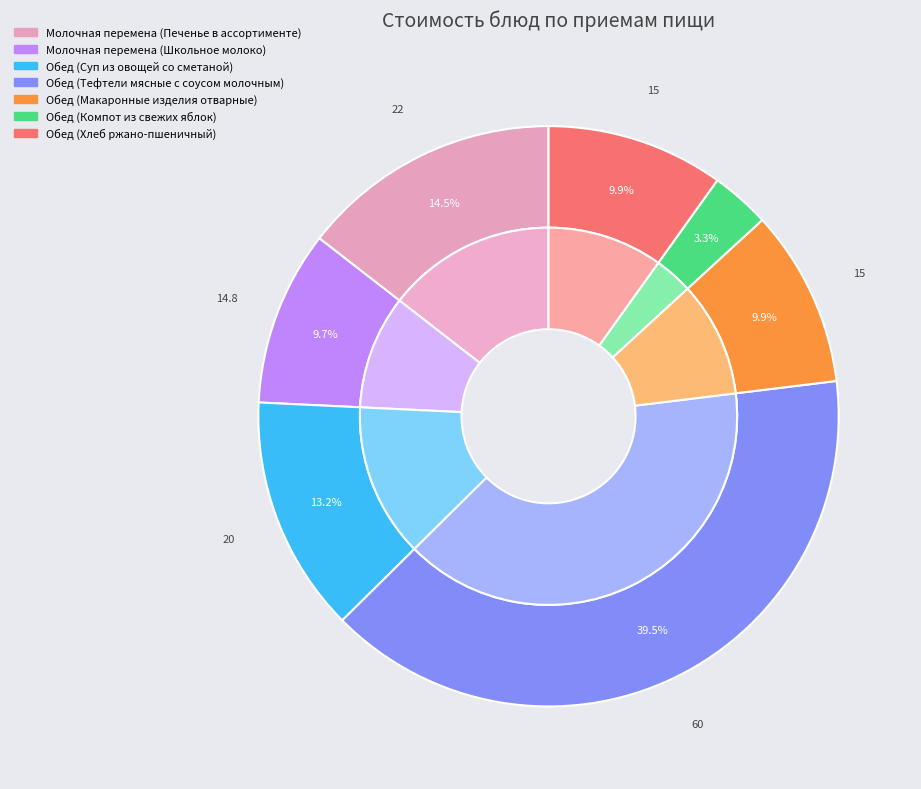

The Обед (Компот из свежих яблок) slice represents 3% of the pie. True or false?

True